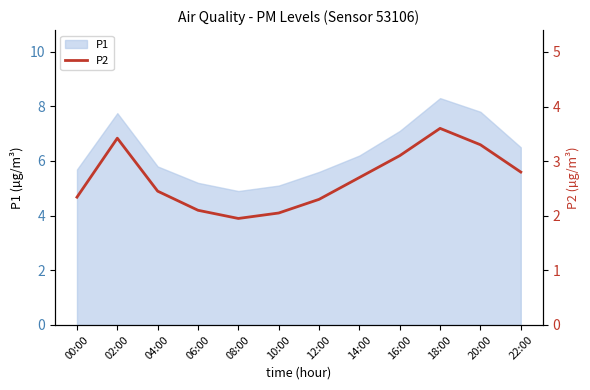

At which category does the data reach its first local valley?

08:00